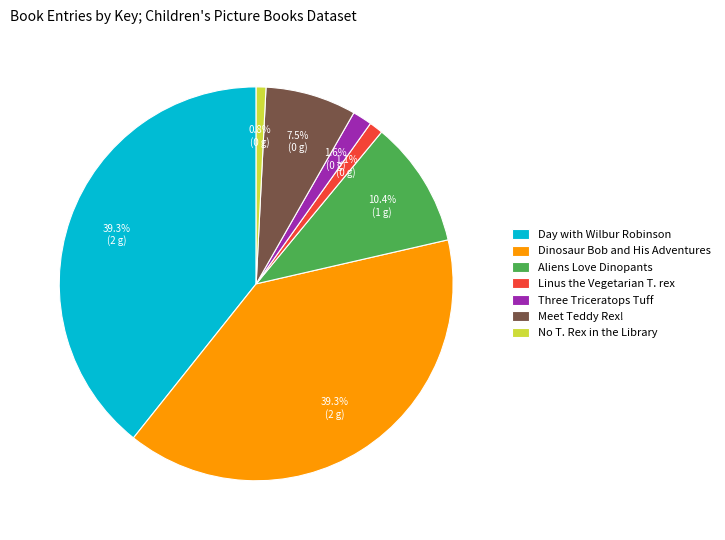

What is the total percentage of Three Triceratops Tuff and Dinosaur Bob and His Adventures?

40.9%